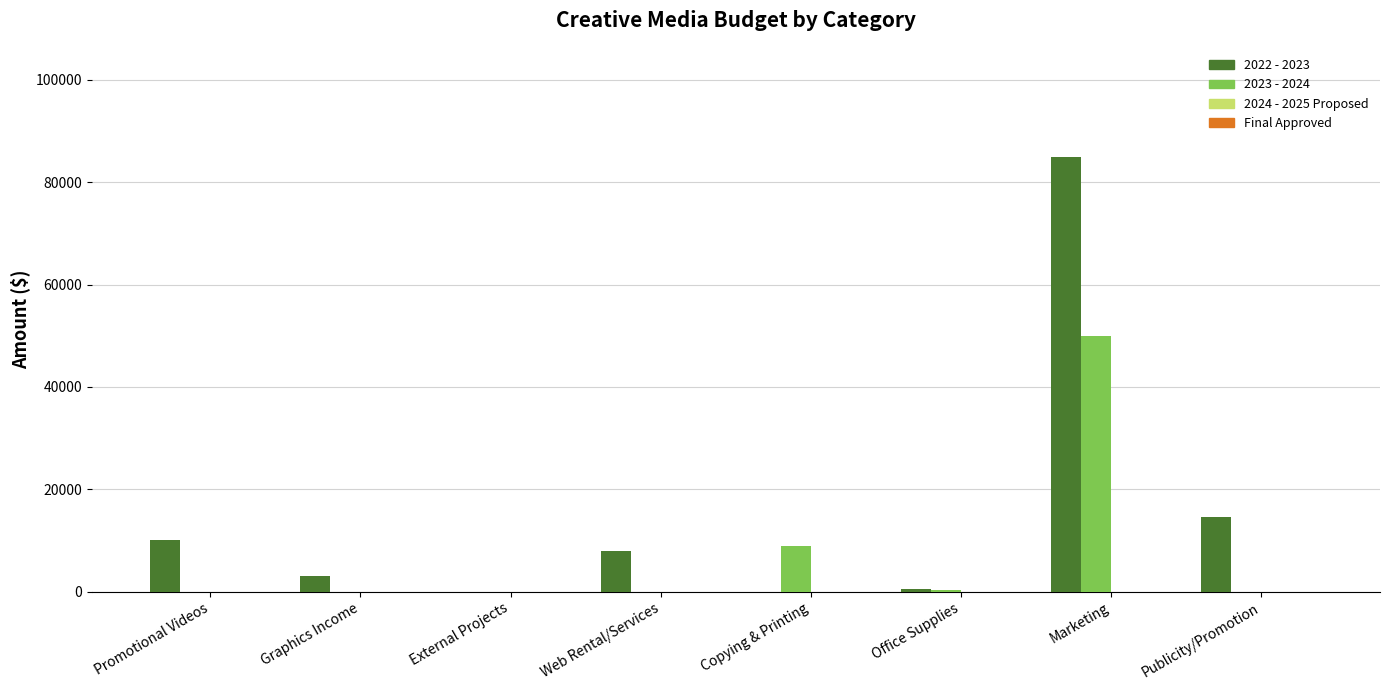

Is the value of 2023 - 2024 at External Projects greater than the value of 2022 - 2023 at Graphics Income?

No